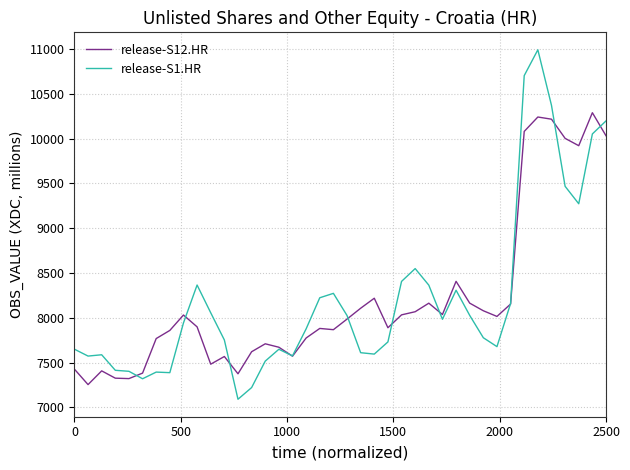

Rank the series by their maximum value, from highest to lowest.

release-S1.HR, release-S12.HR